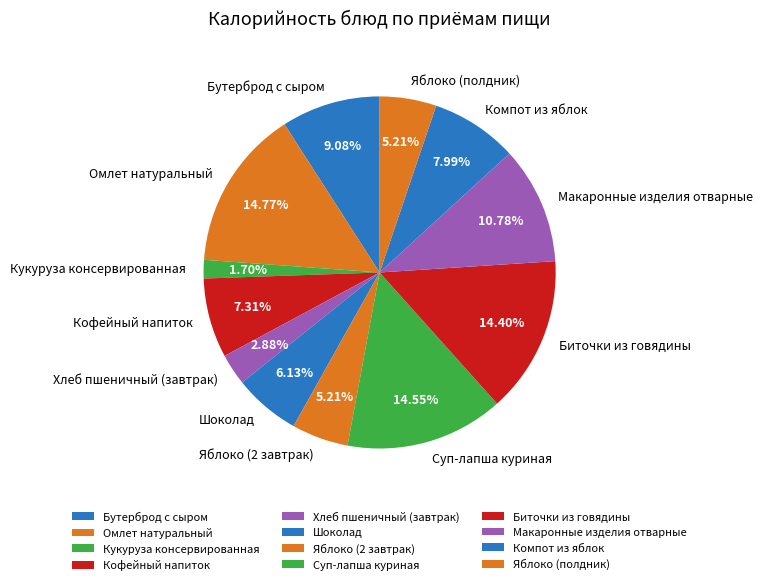

What is the smallest slice in the pie chart?

Кукуруза консервированная